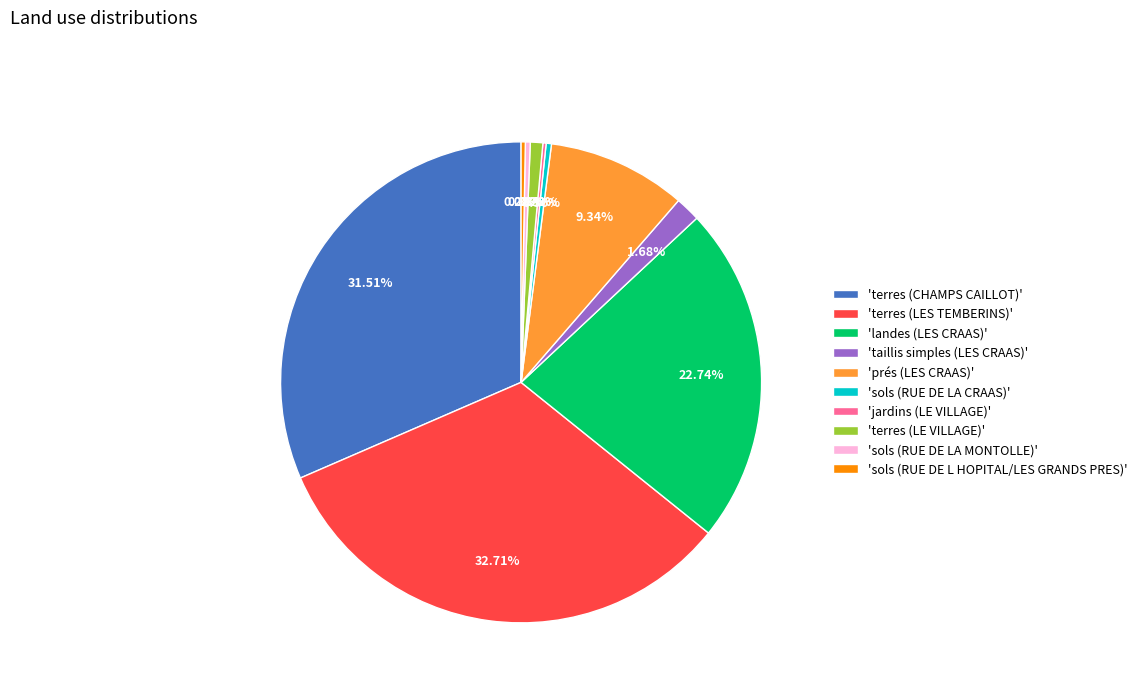

Does 'landes (LES CRAAS)' represent more than half of the total?

No